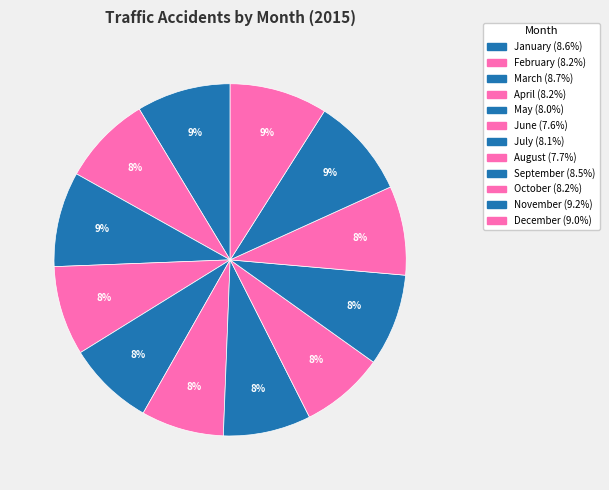

To the nearest percent, what is the combined percentage of June and November?

17%